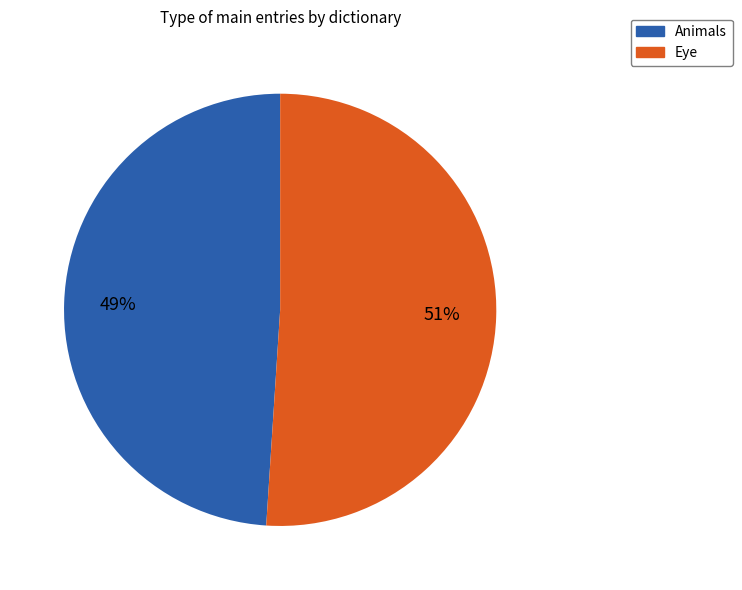

To the nearest percent, what is the average slice percentage?

50%